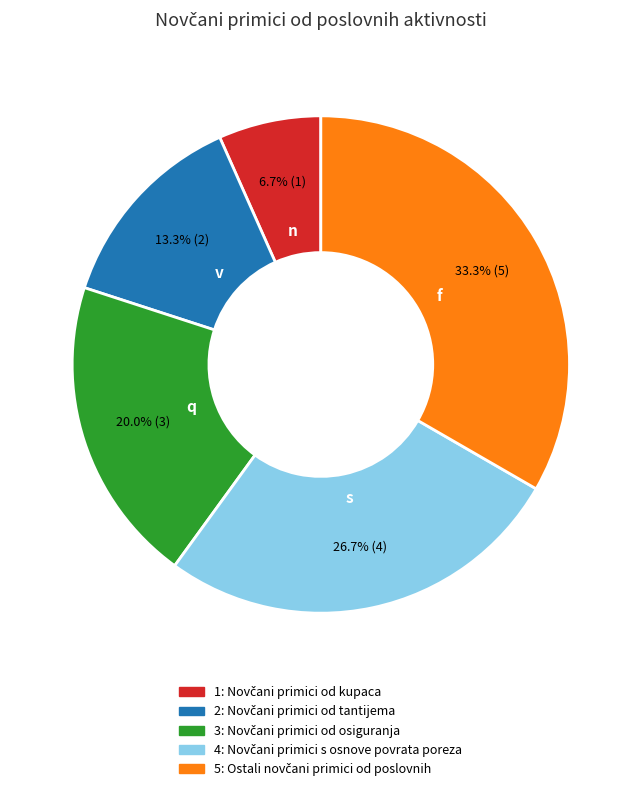

Is there a majority slice in this chart?

No